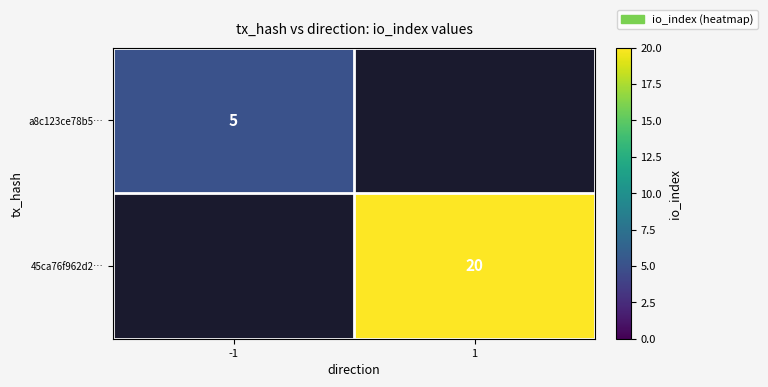

Which has a higher value, 1 or -1?

-1